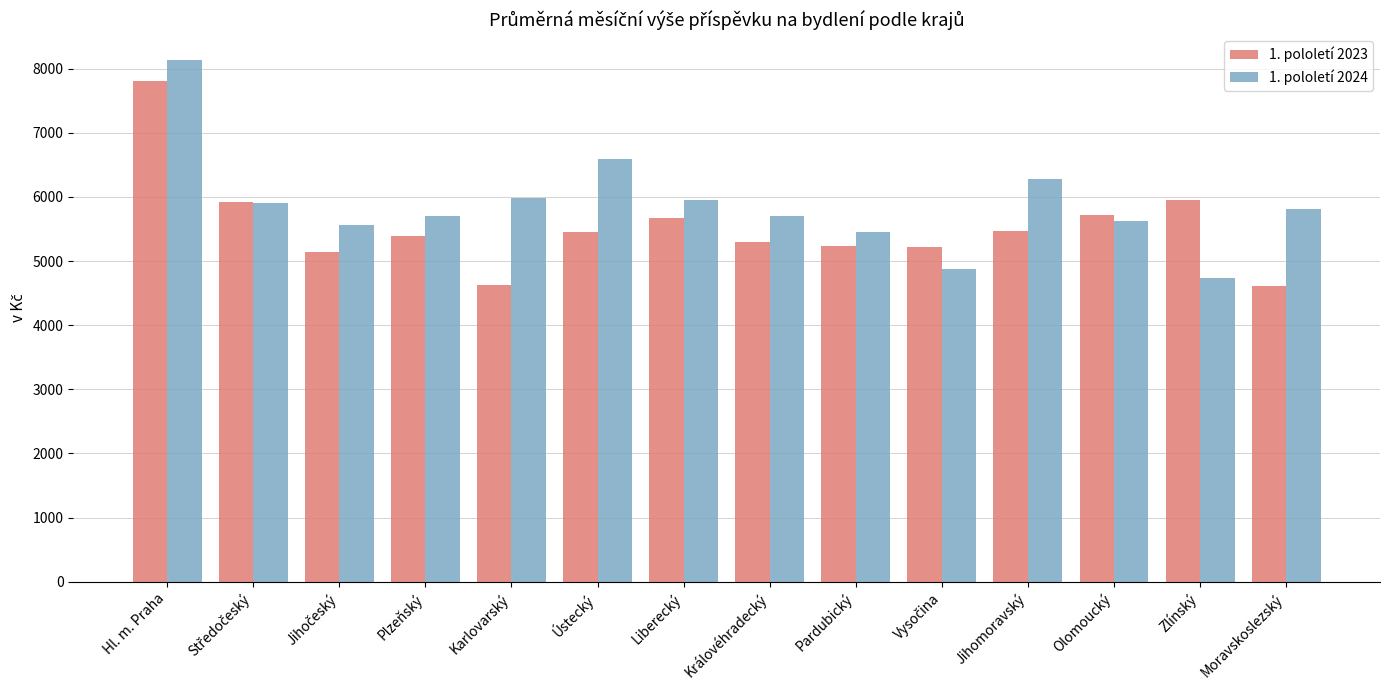

How many bars are there in each group?

2